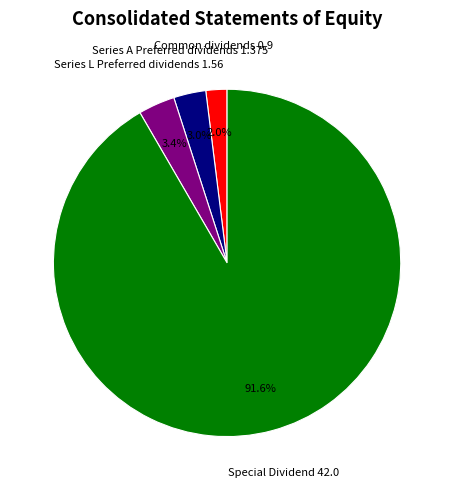

Count the number of slices in the pie.

4